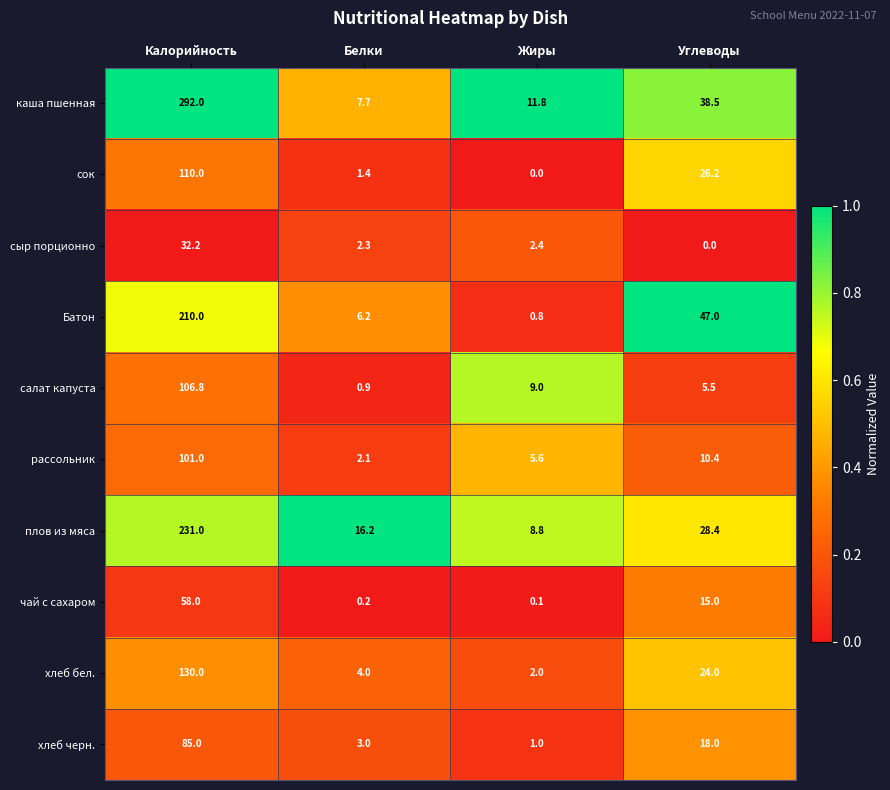

What is the sum of all салат капуста values?

122.2